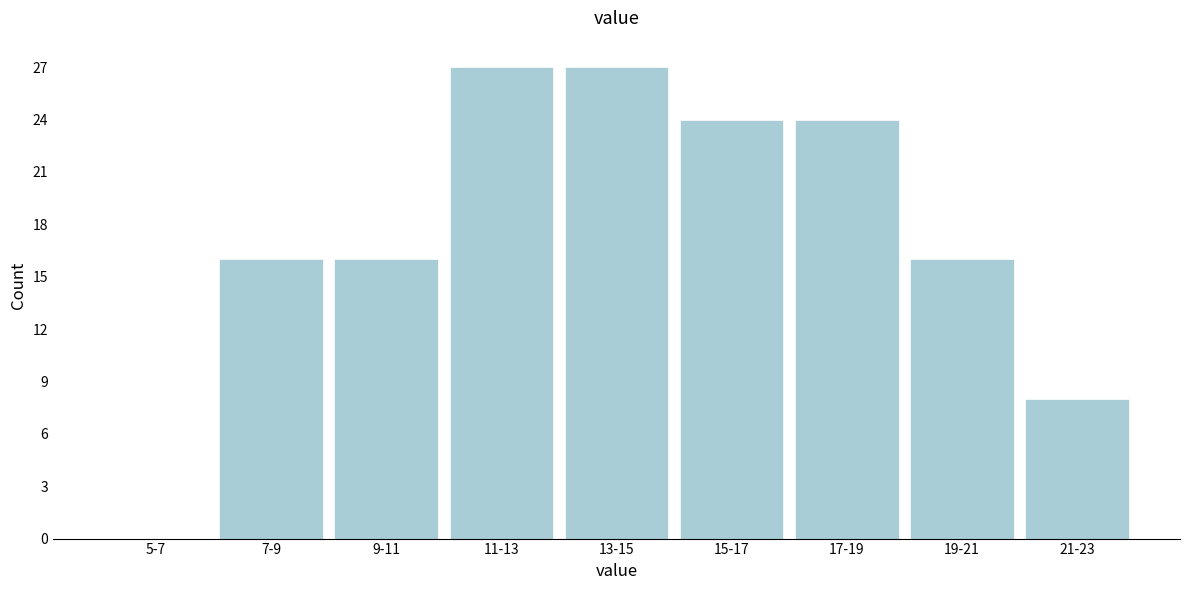

Reading left to right, list all the values displayed in this chart.

5-7=0	7-9=16	9-11=16	11-13=27	13-15=27	15-17=24	17-19=24	19-21=16	21-23=8